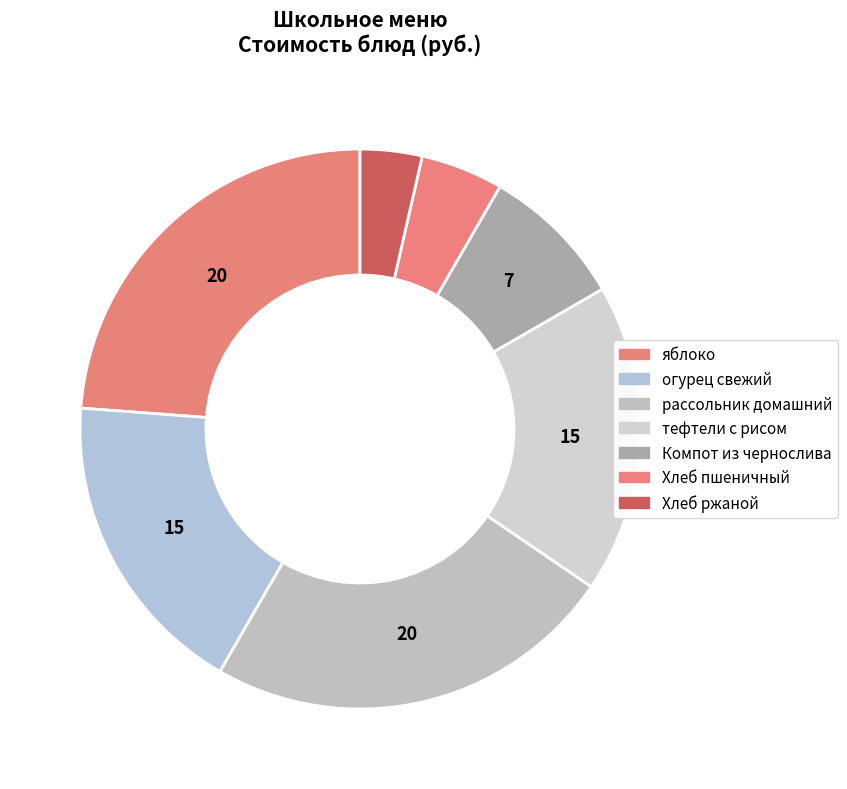

How many slices are in this pie chart?

7